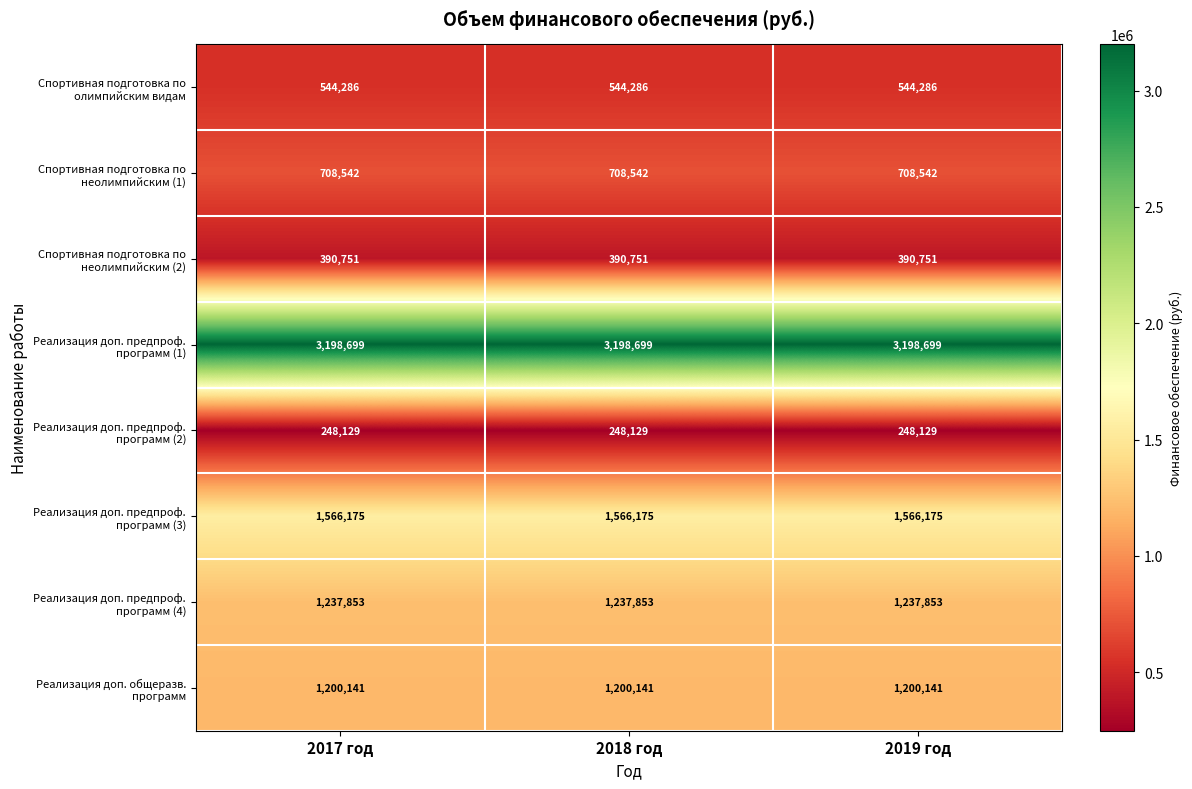

What is the total value across all series at 2019 год?

9094576